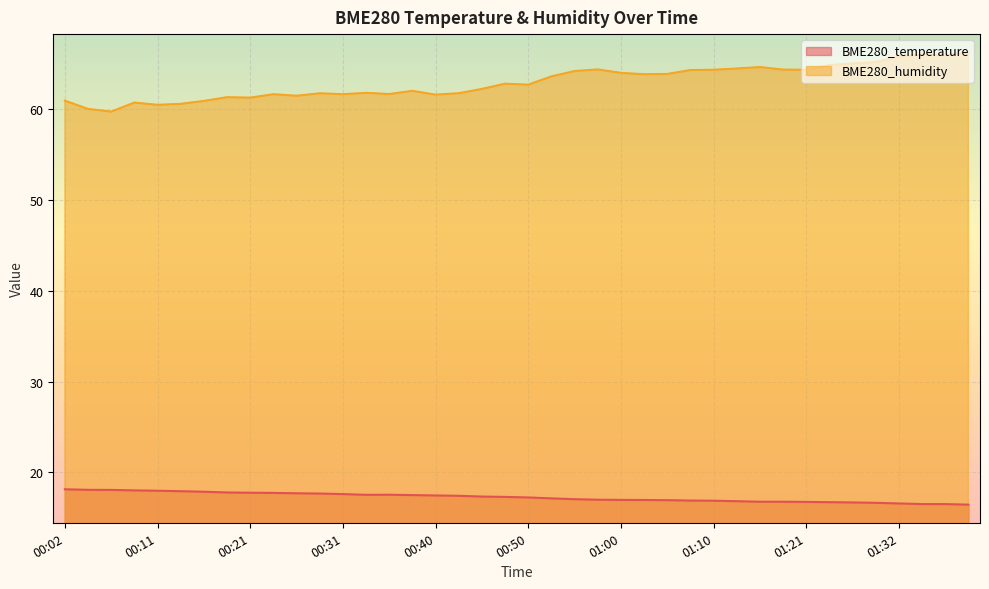

List the series in order of their peak value, highest first.

BME280_humidity, BME280_temperature